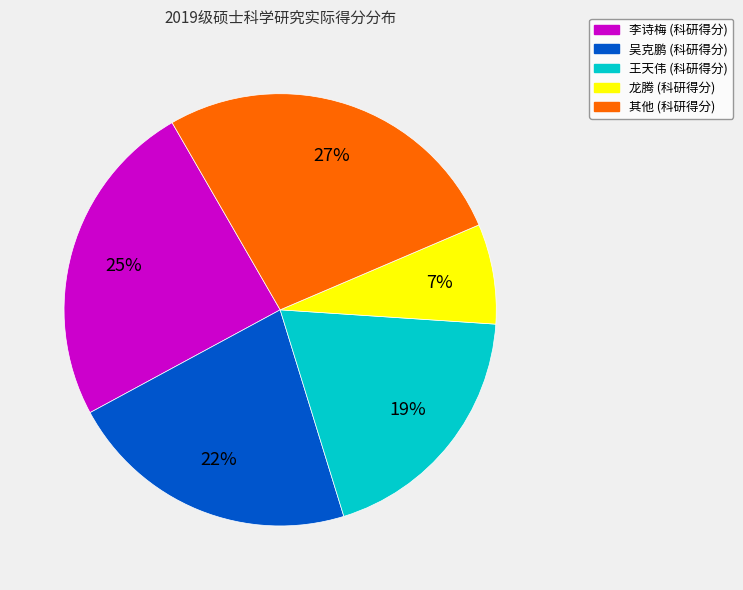

To the nearest percent, what is the average slice percentage?

20%